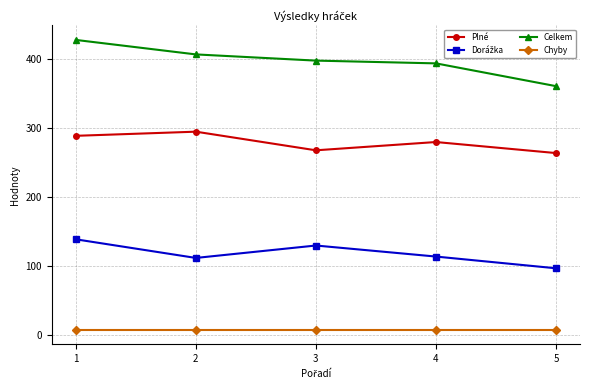

The value of Celkem at 1 is 428. True or false?

True